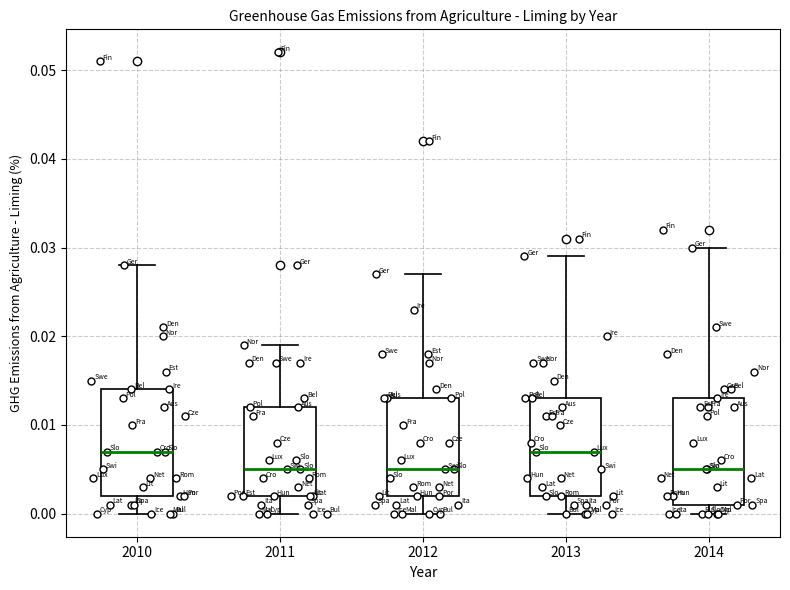

Where is the lower edge of the box at x = 2010 on the y-axis? The values are not printed on the chart, so give them approximately, as read against the axis.

0.002